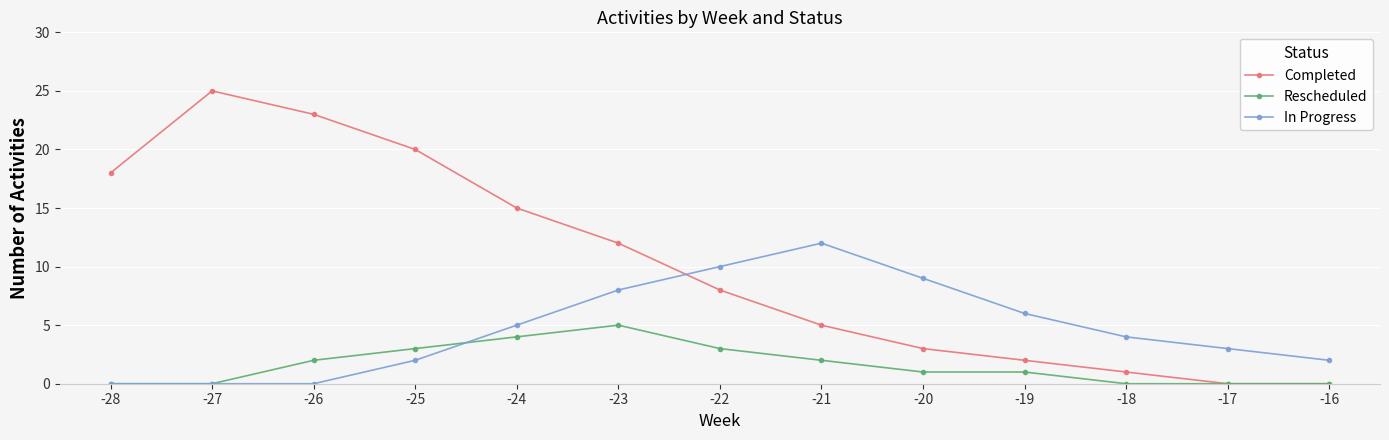

At which category does Completed reach its first local peak?

-27